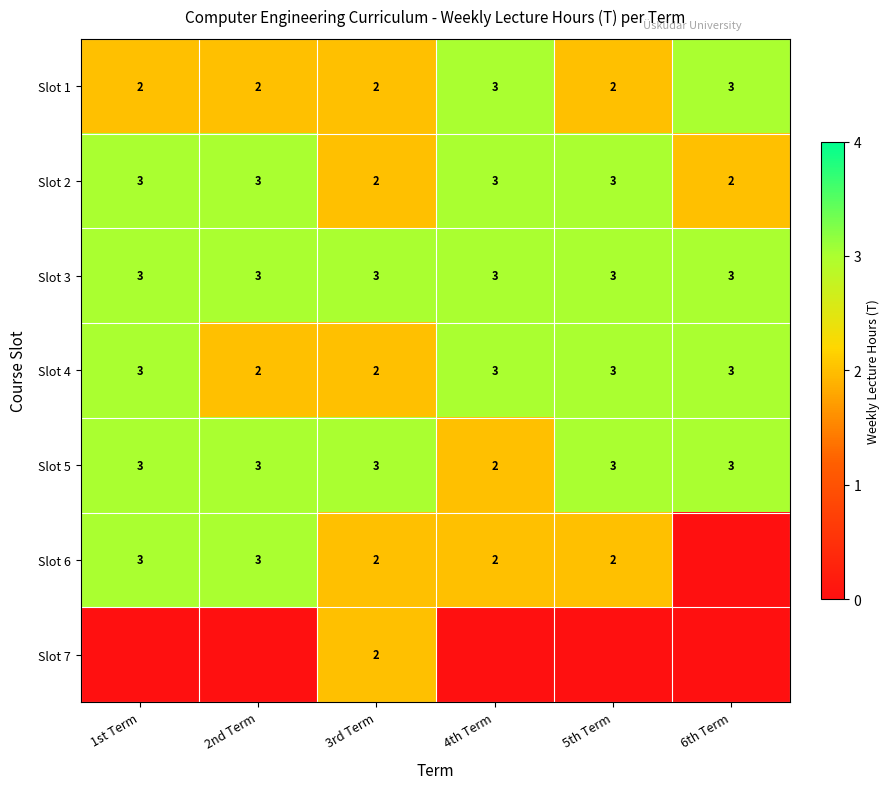

What is the difference between the highest and lowest values at 1st Term?

3